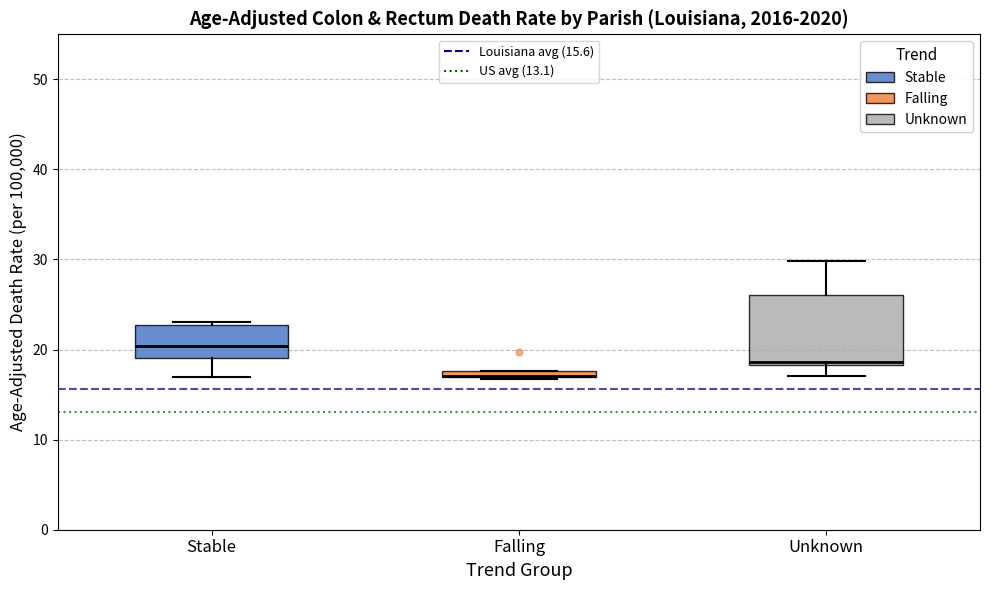

Which box is the tallest, from its lower edge to its upper edge?

Unknown